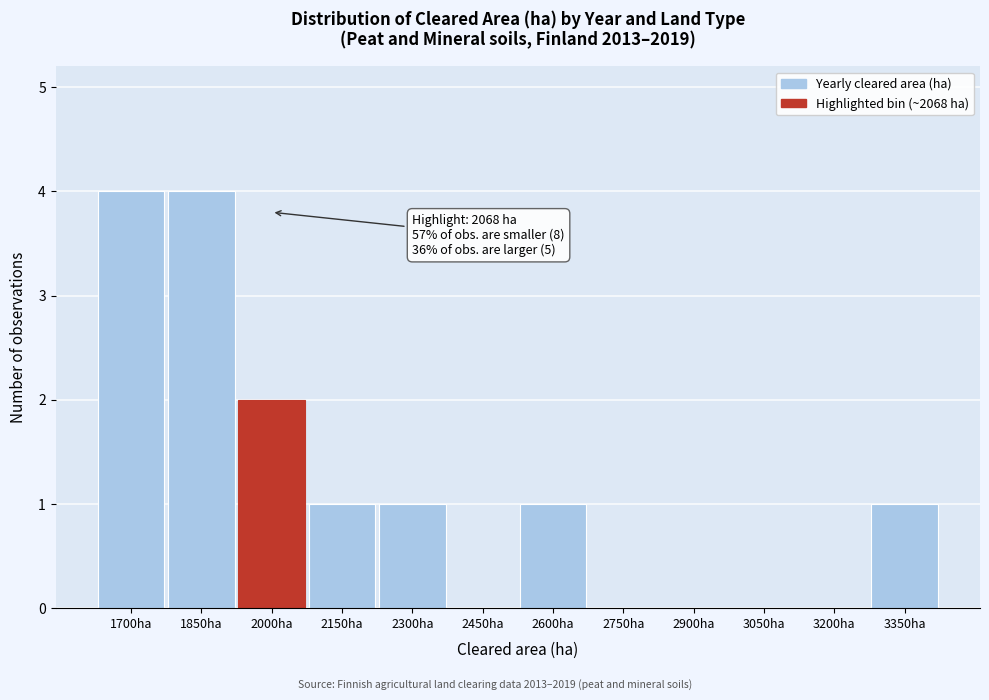

Reading right to left, what are all the values shown in this chart?

3350ha=1	3200ha=0	3050ha=0	2900ha=0	2750ha=0	2600ha=1	2450ha=0	2300ha=1	2150ha=1	2000ha=2	1850ha=4	1700ha=4